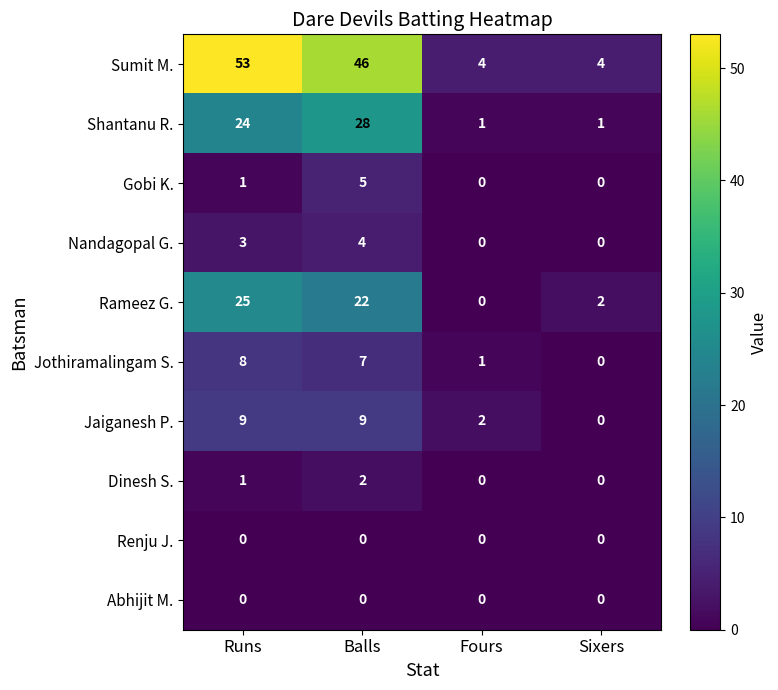

What is the maximum value shown in the chart?

53